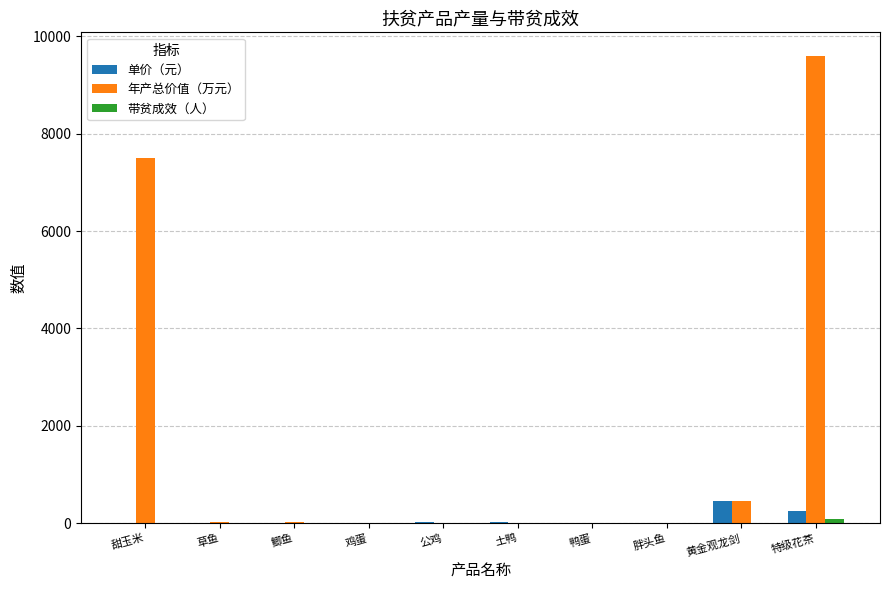

At which category is the sum across all series the highest?

特级花茶